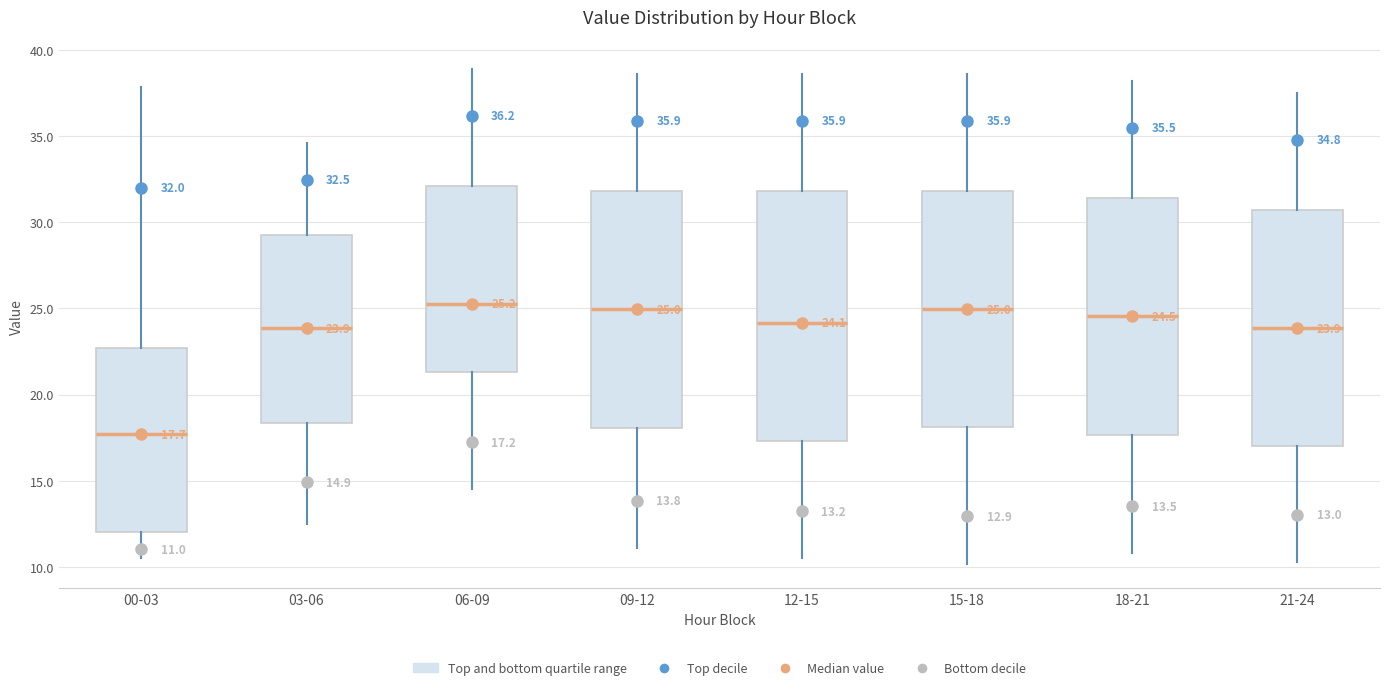

Comparing the boxes themselves (not the whiskers), which one is the tallest?

12-15